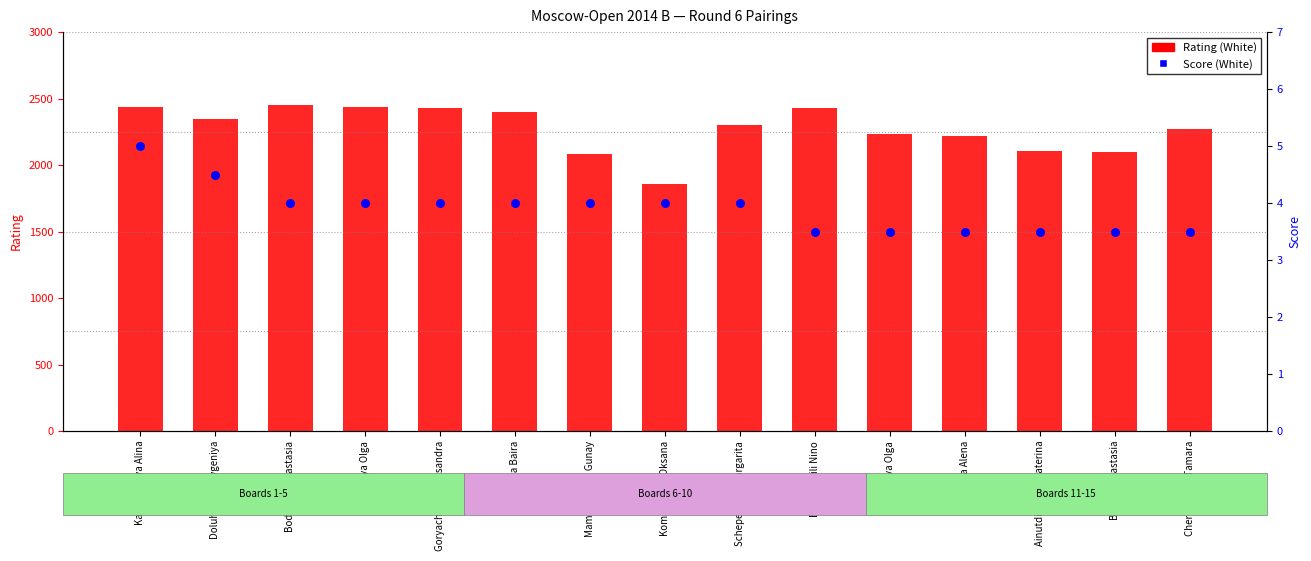

Which series has the widest spread of Y values?

Rating (White)